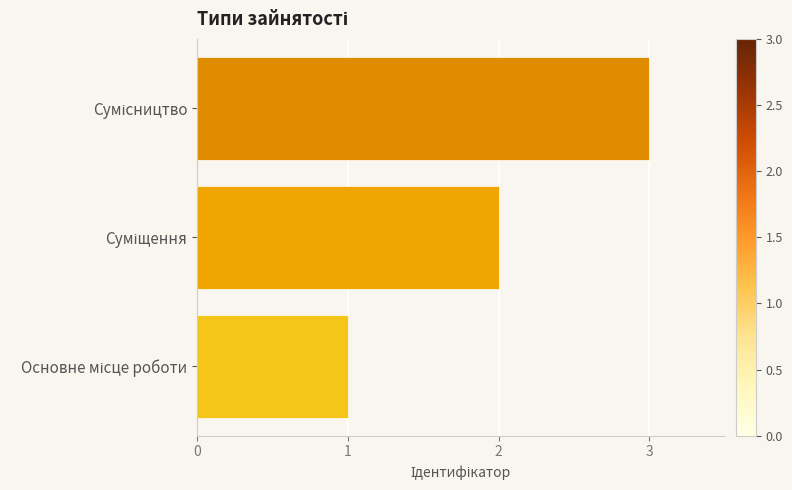

What is the greatest value displayed?

3